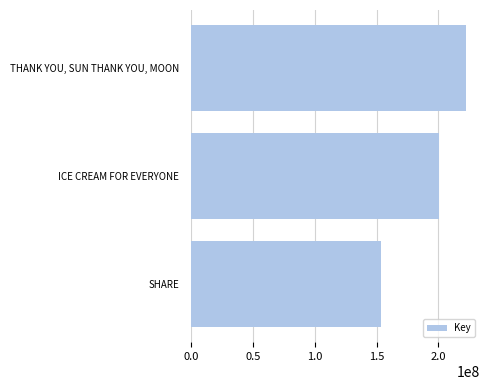

Approximately how many times larger is the value at THANK YOU, SUN THANK YOU, MOON compared to SHARE?

1.4